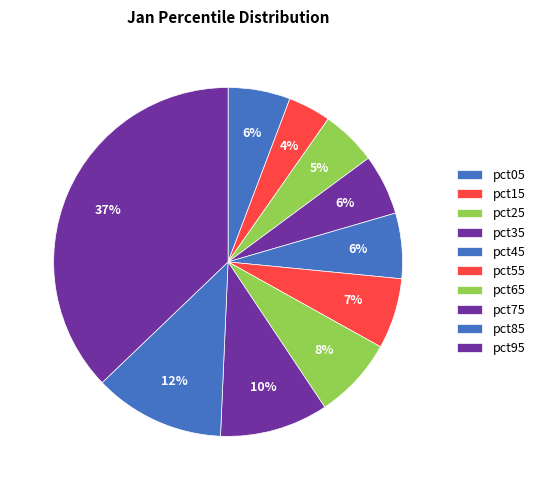

How many segments does this pie chart have?

10